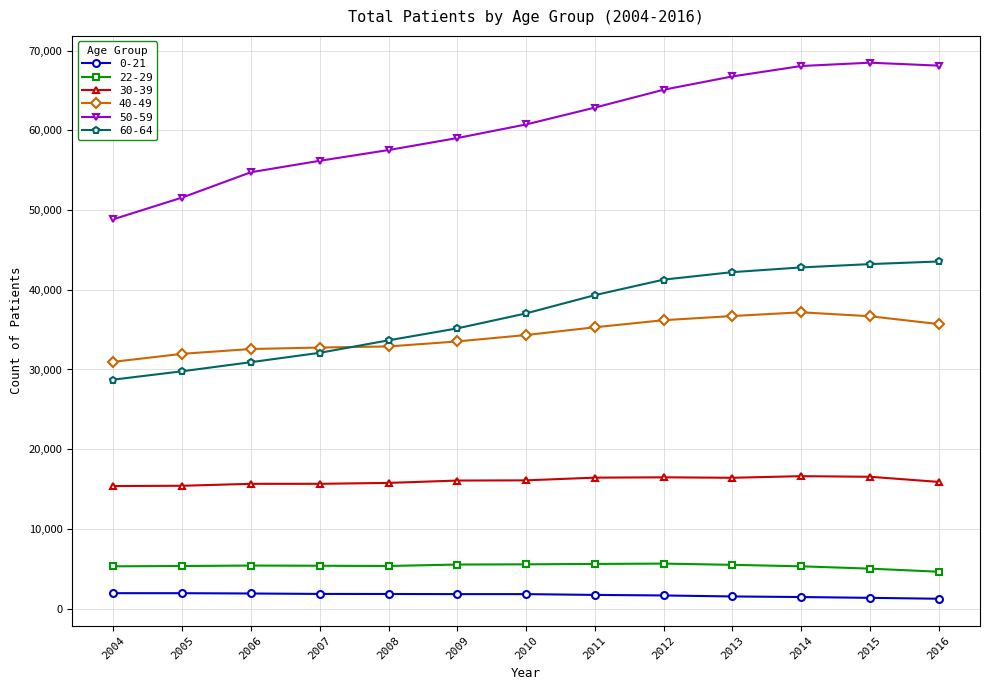

Which series has the largest total across all categories?

50-59